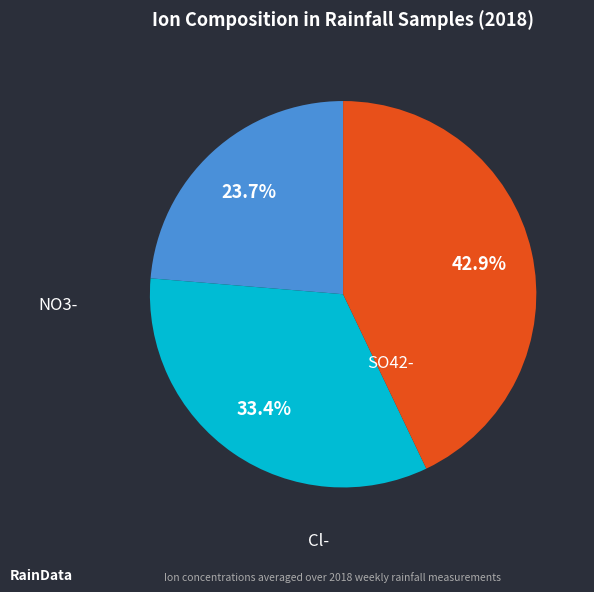

Does any single category account for the majority?

No